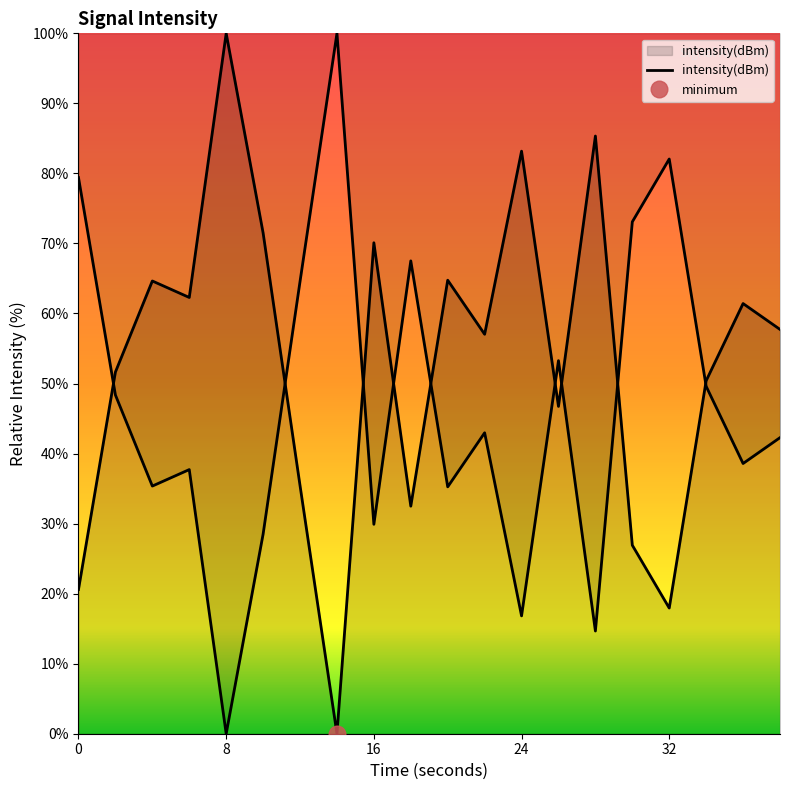

What is the difference between the maximum and minimum values?

100.0